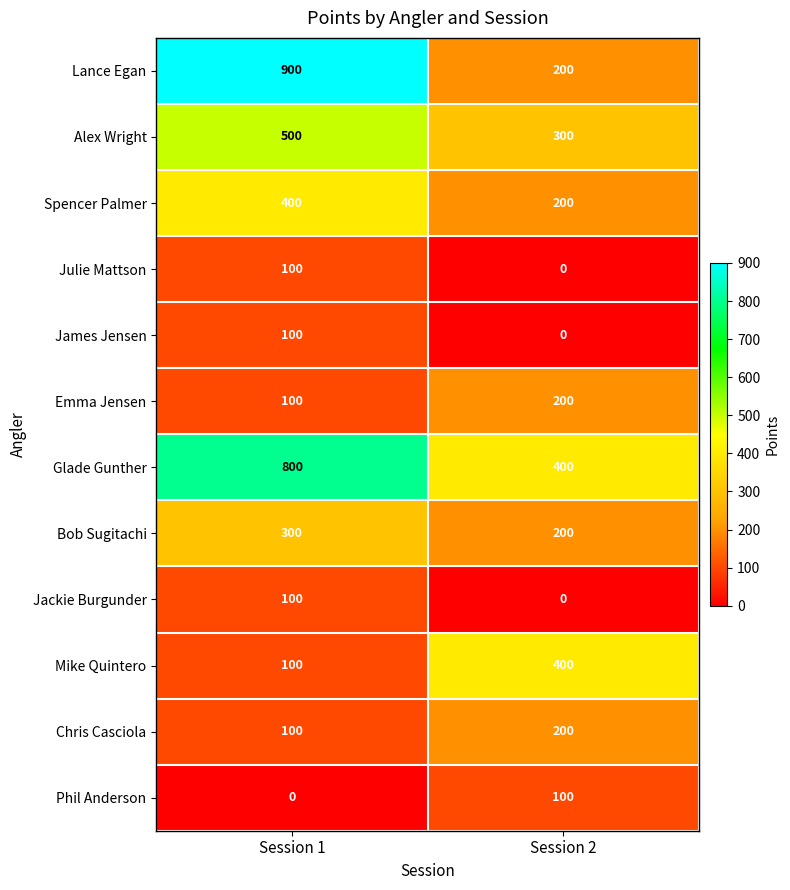

How many series are shown in this chart?

12